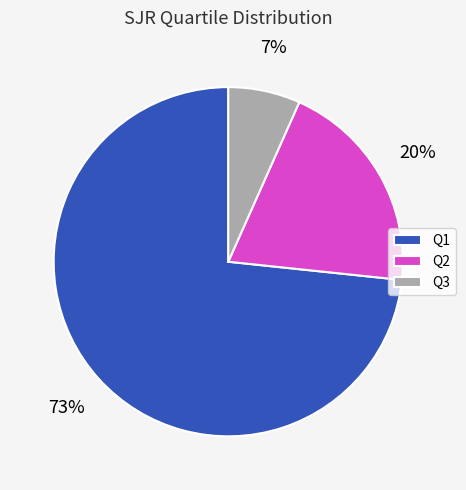

Is there any slice that represents more than half of the pie?

Yes